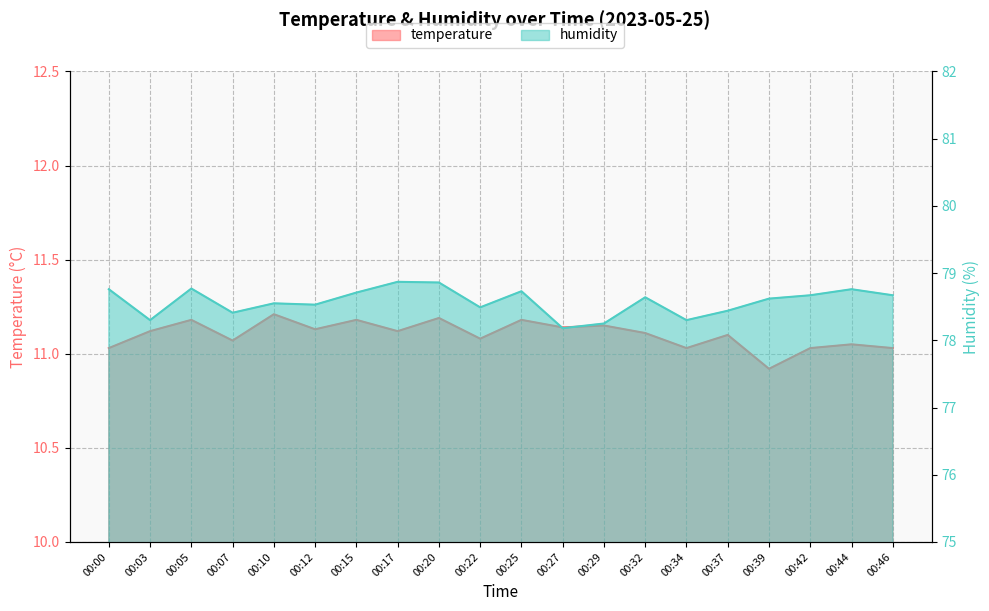

The value of temperature at 00:27 is 19.3. True or false?

False